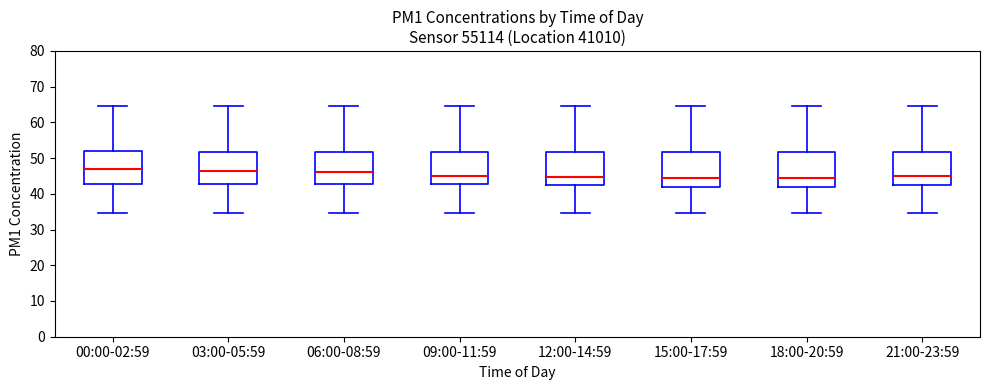

Where is the lower edge of the box for 00:00-02:59 on the y-axis? The values are not printed on the chart, so give them approximately, as read against the axis.

43